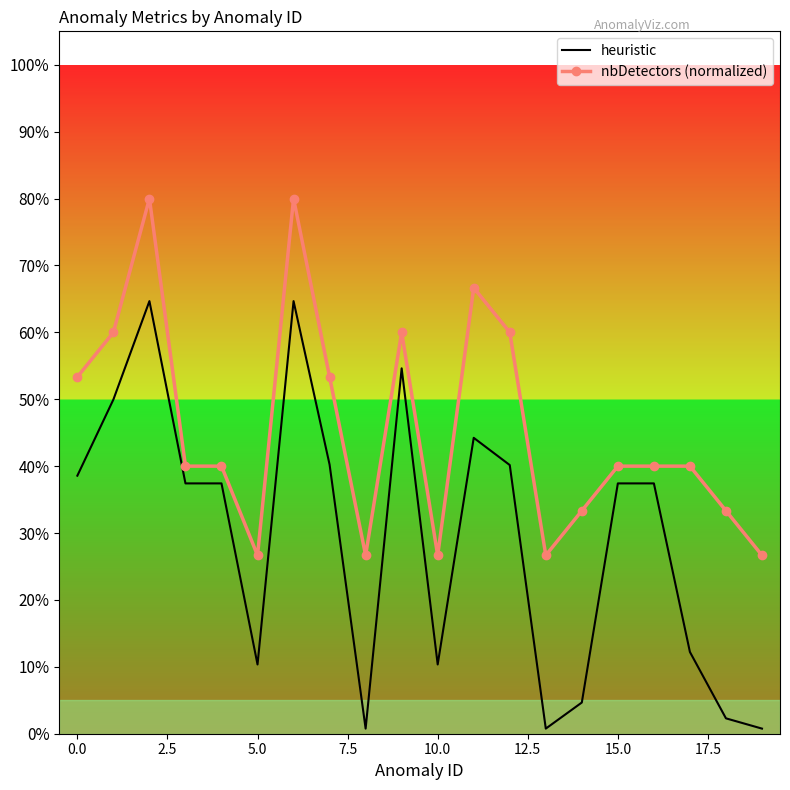

What are all the series names shown in the legend?

heuristic, nbDetectors (normalized)